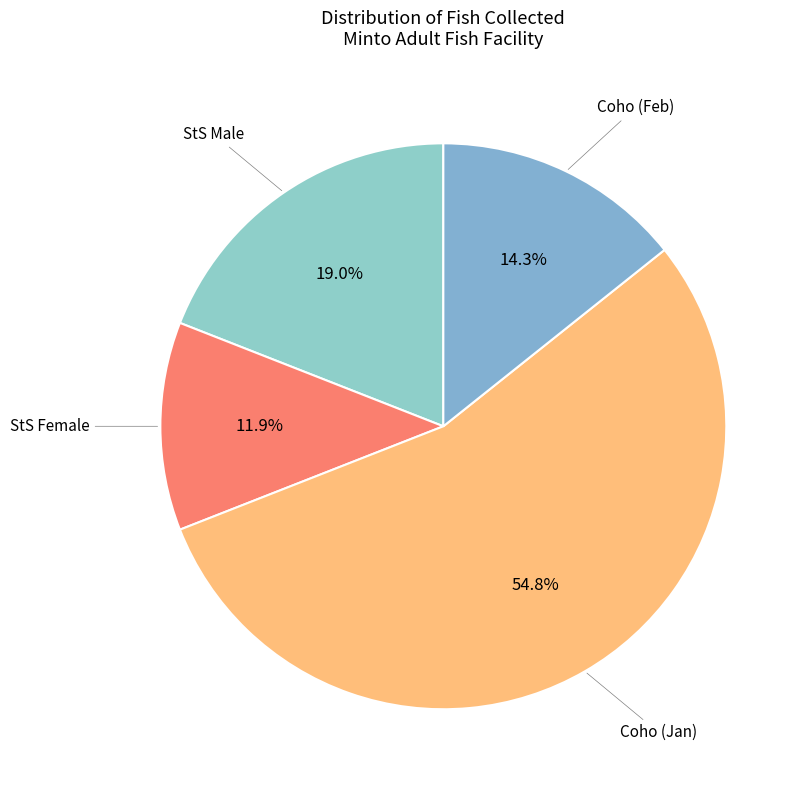

Rank the categories by value from highest to lowest.

Coho (Jan), StS Male, Coho (Feb), StS Female